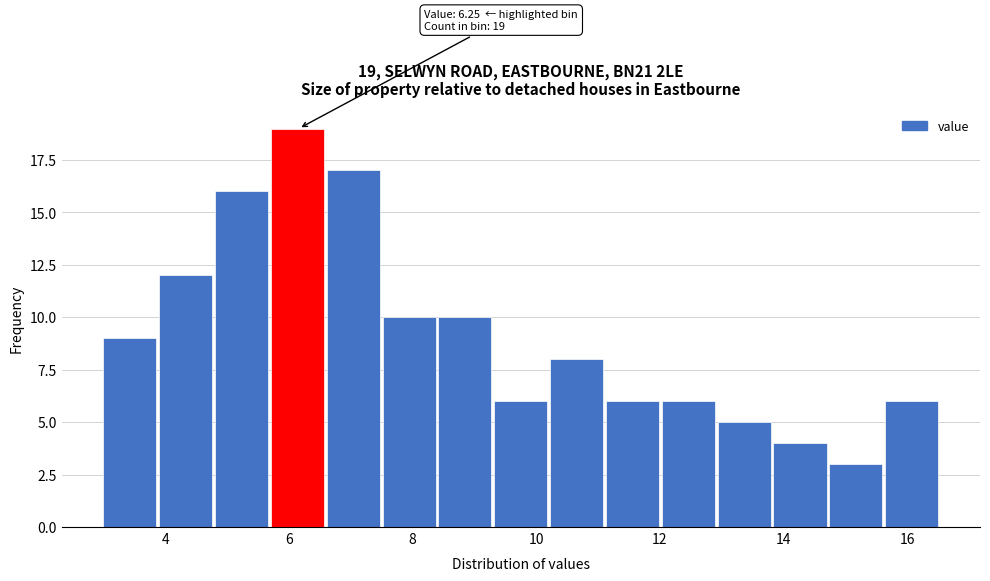

Which range on the x-axis has the tallest bar?

5.8 to 6.6